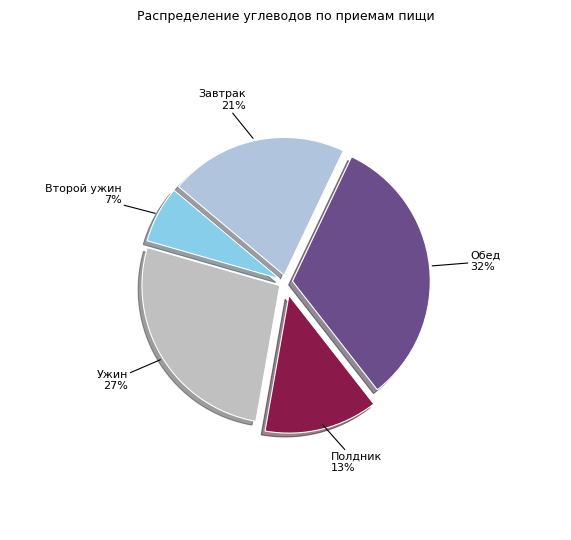

Between Обед and Второй ужин, which is larger?

Обед